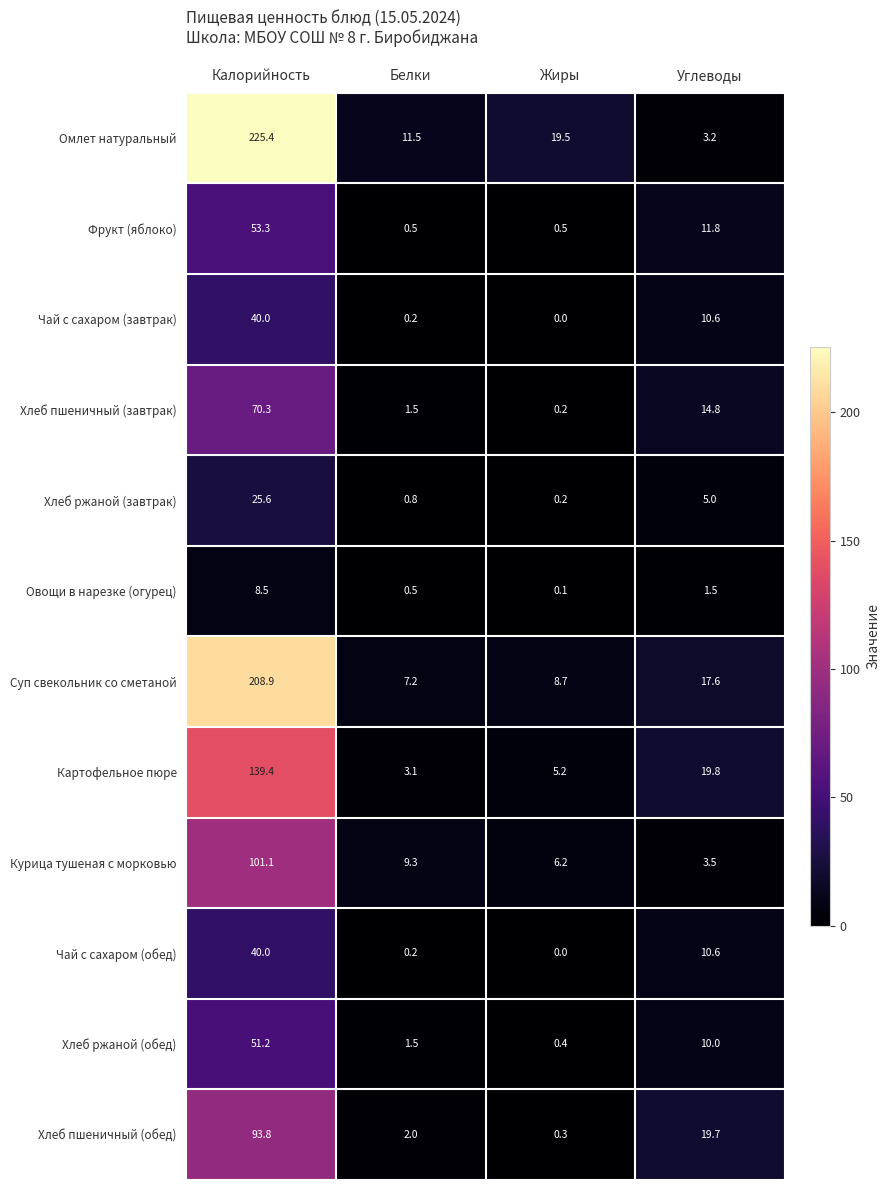

How many series are shown in this chart?

12